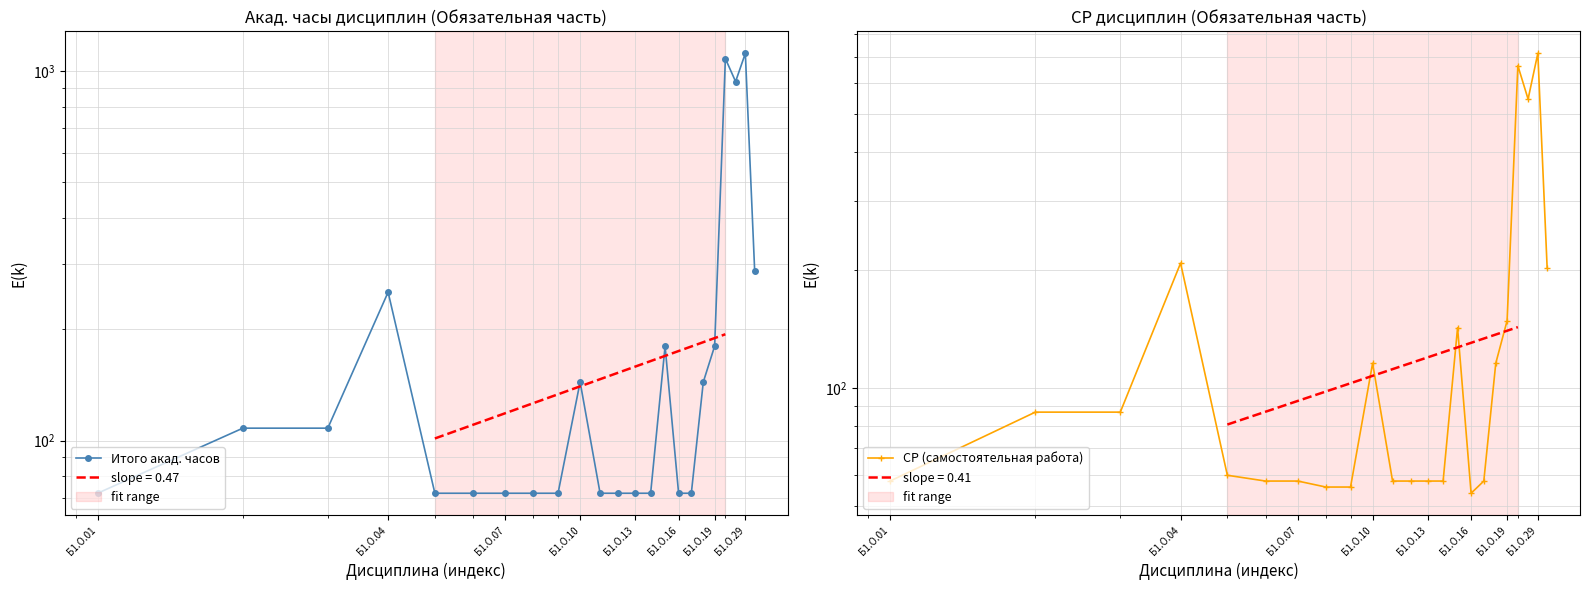

True or false: Итого акад. часов and СР (самостоятельная работа) intersect in this chart.

False